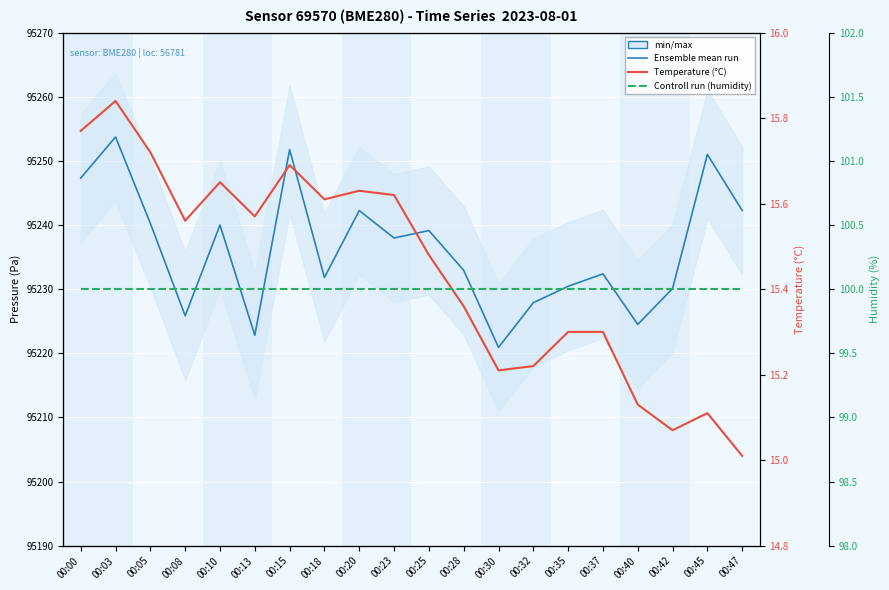

Which series has the largest total across all categories?

Ensemble mean run (pressure)